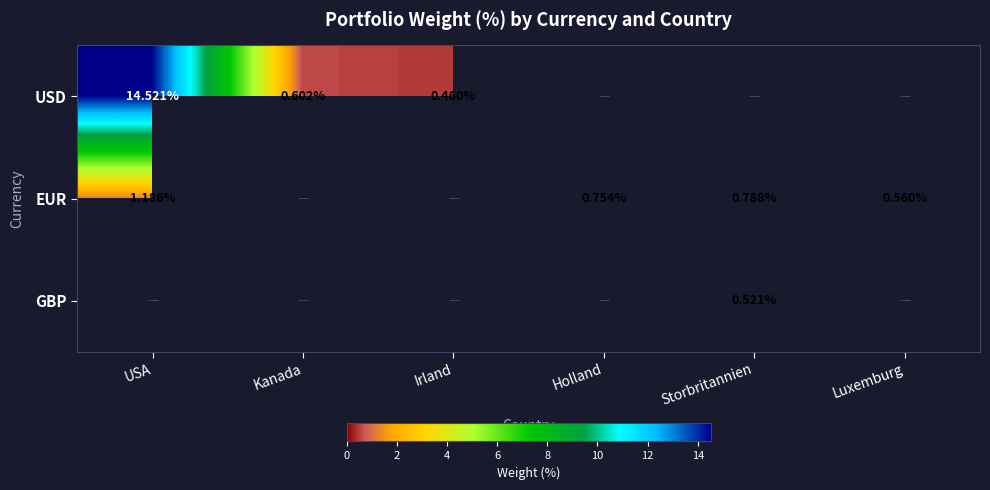

True or false: GBP has a value of 0.0 at USA.

True